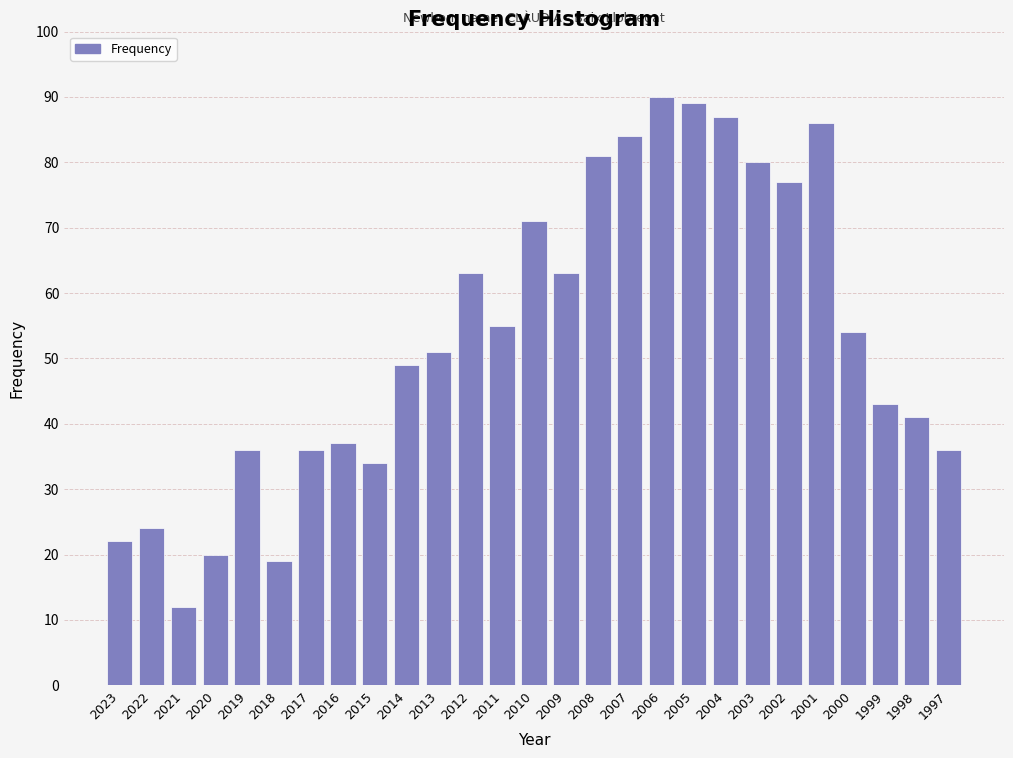

Reading right to left, extract all data points from this chart.

36	41	43	54	86	77	80	87	89	90	84	81	63	71	55	63	51	49	34	37	36	19	36	20	12	24	22